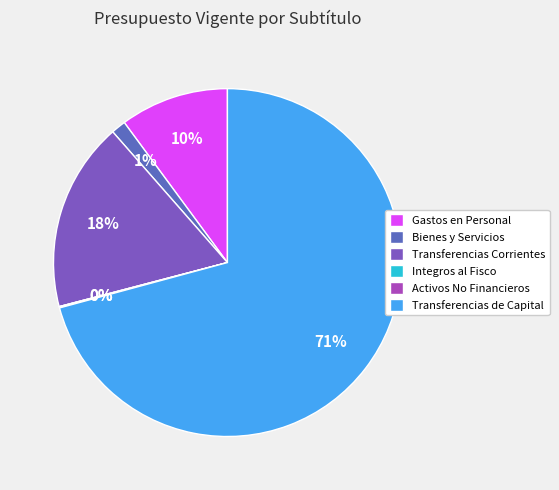

The Activos No Financieros slice represents 9% of the pie. True or false?

False